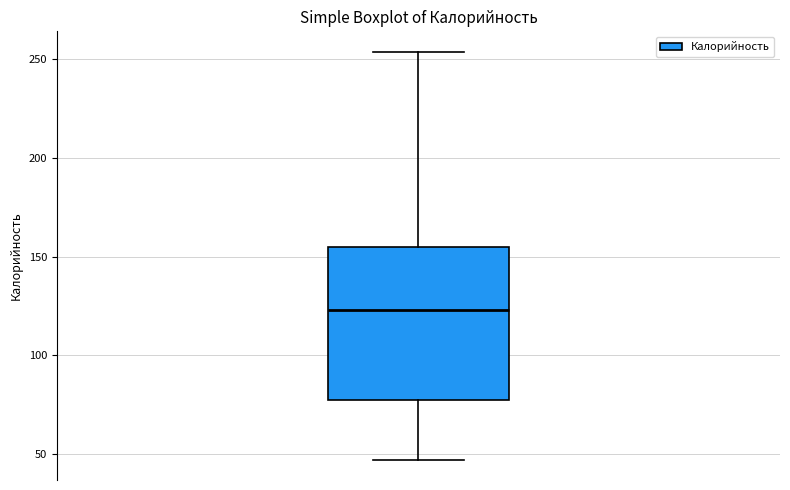

Where does the lower whisker of the box end on the y-axis? The values are not printed on the chart, so give them approximately, as read against the axis.

45